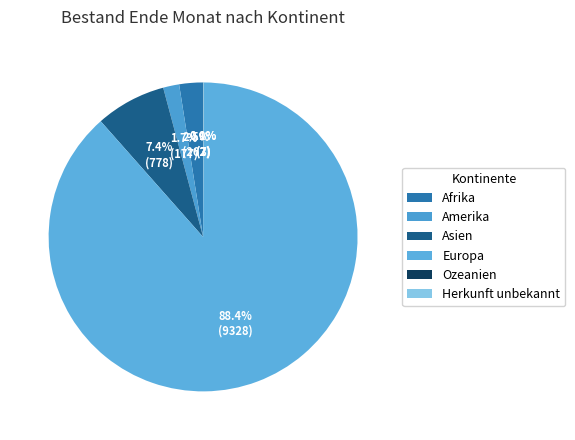

Between Ozeanien and Afrika, which is larger?

Afrika